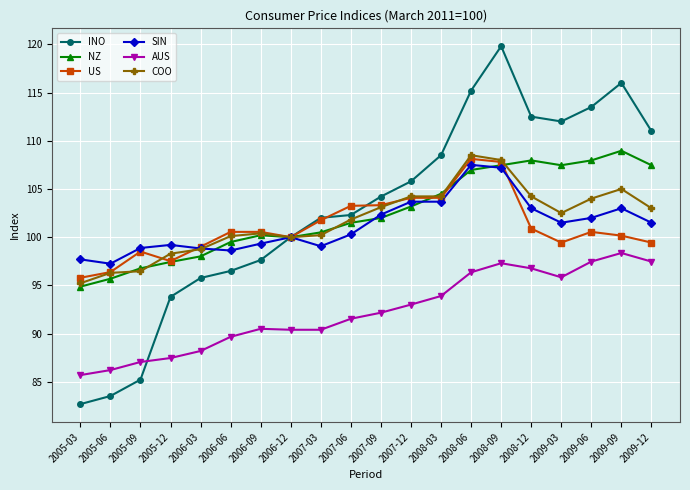

True or false: US and SIN cross at least once.

True